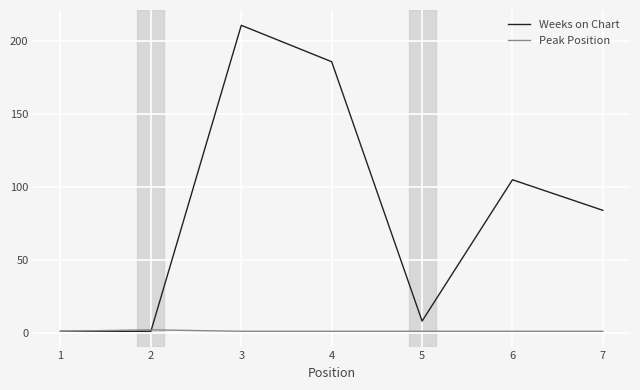

Which series has the largest total across all categories?

Weeks on Chart